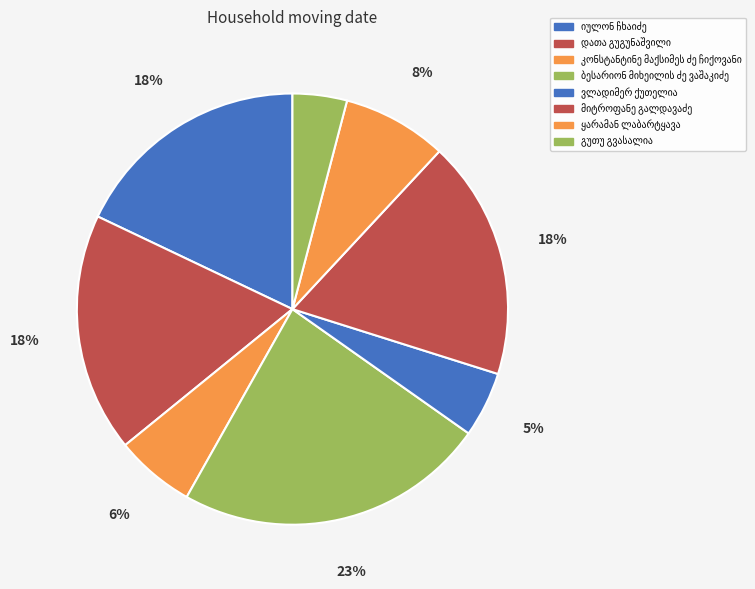

Count the number of slices in the pie.

8